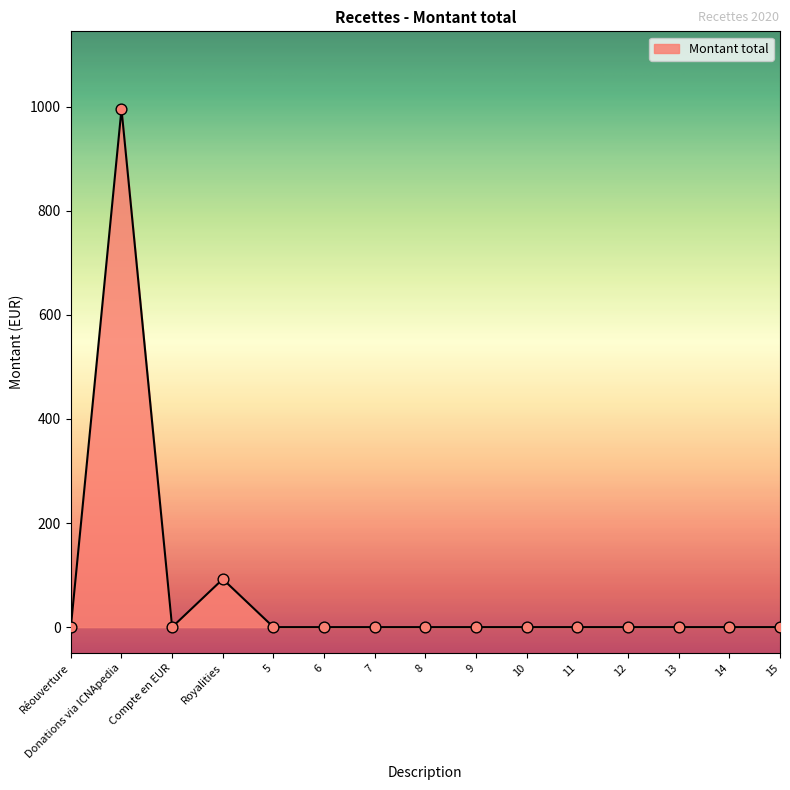

Which has a higher value, Royalities or 11?

Royalities